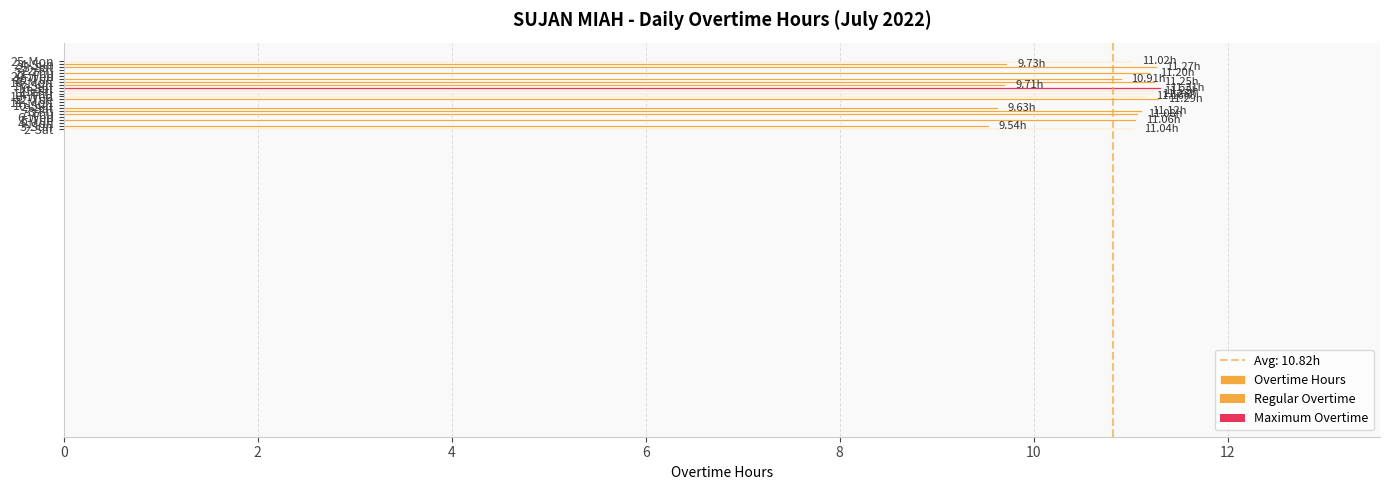

How many data points does each series have?

24